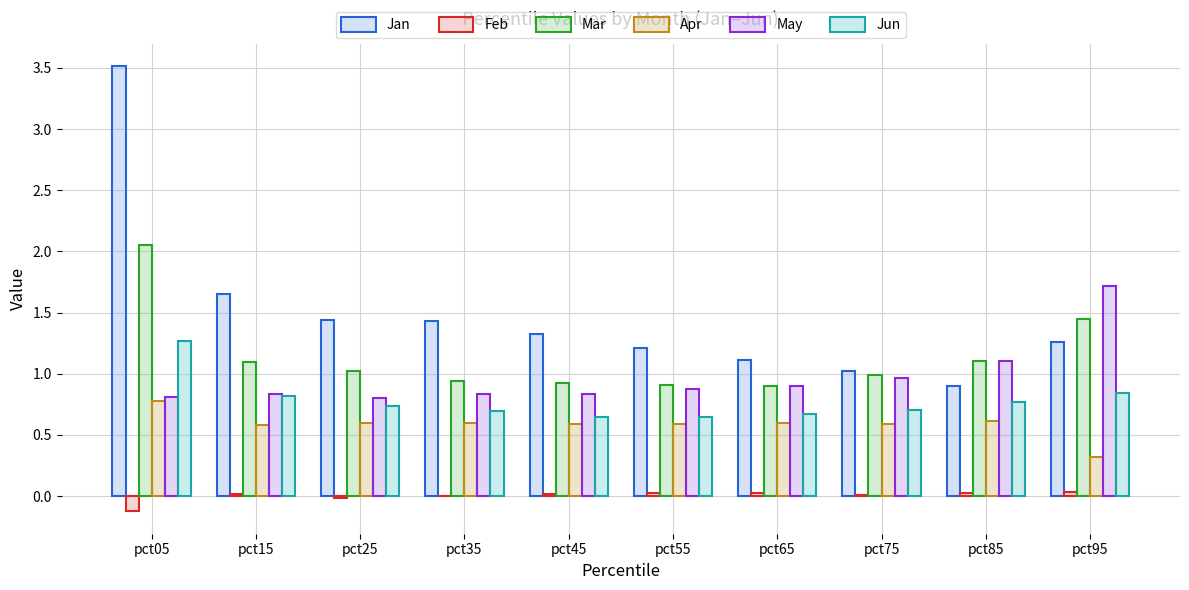

The value of Jun at pct25 is 1.1. True or false?

False